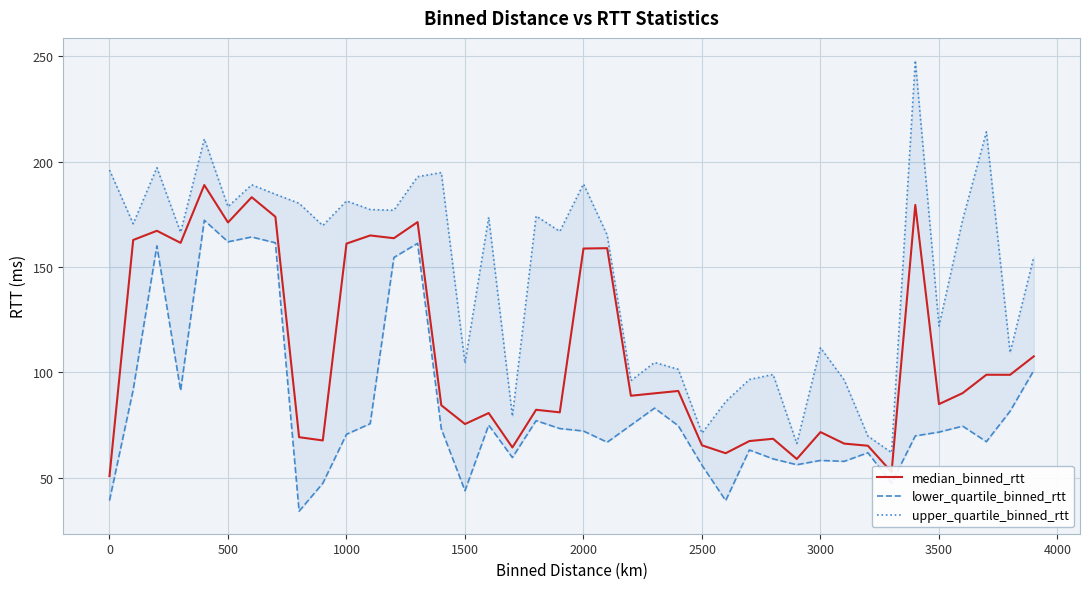

How many interior local peaks does the upper_quartile_binned_rtt series have?

13